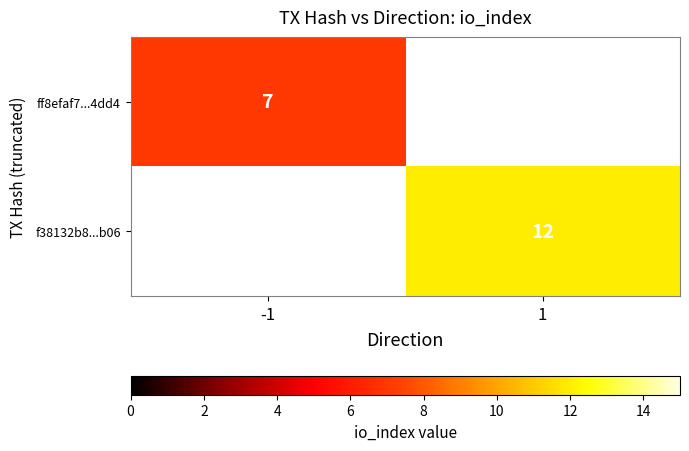

The f38132b8...b06 series shows 16 at 1. True or false?

False